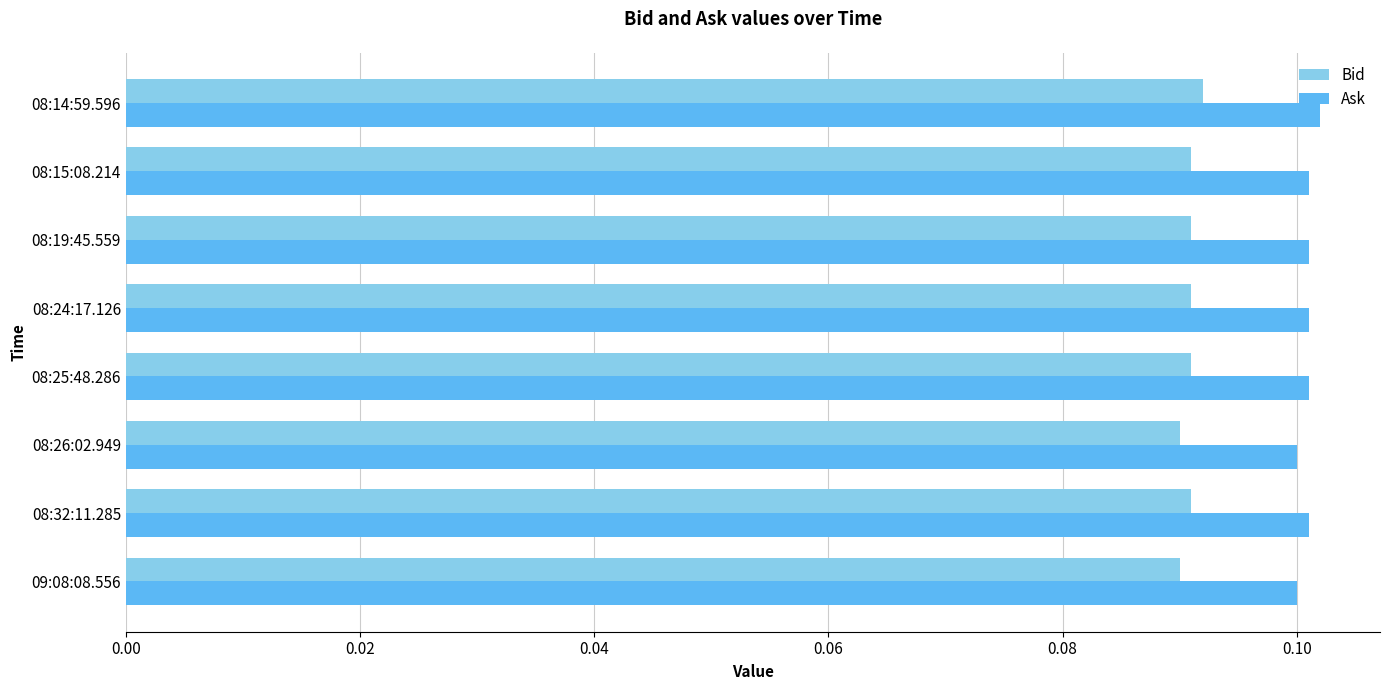

List the series in order of their peak value, lowest first.

Bid, Ask